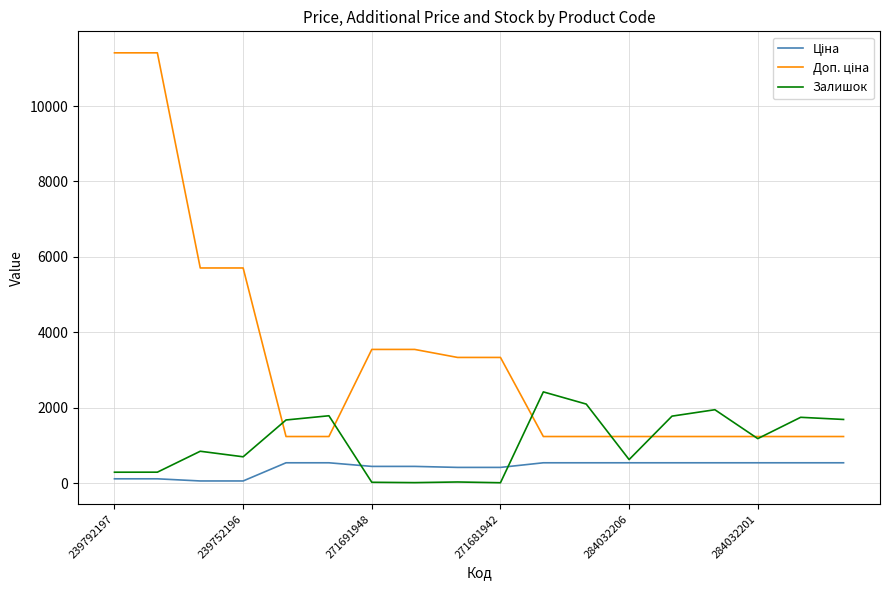

What is the highest value of the Залишок series?

2419.0